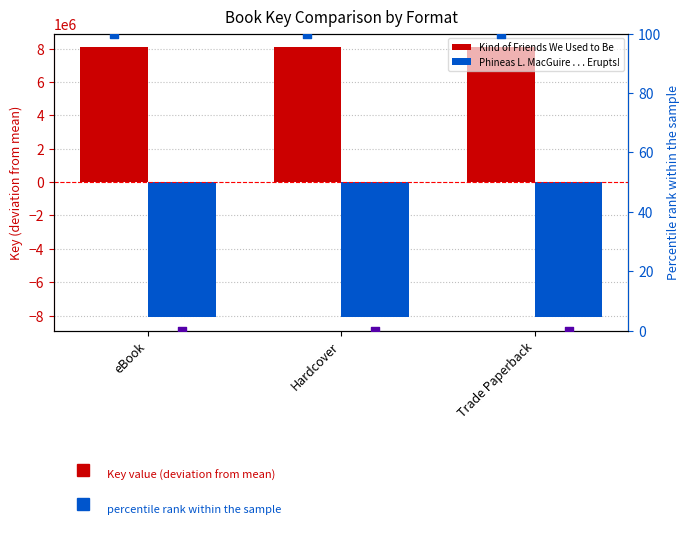

At which category is the sum across all series the highest?

eBook